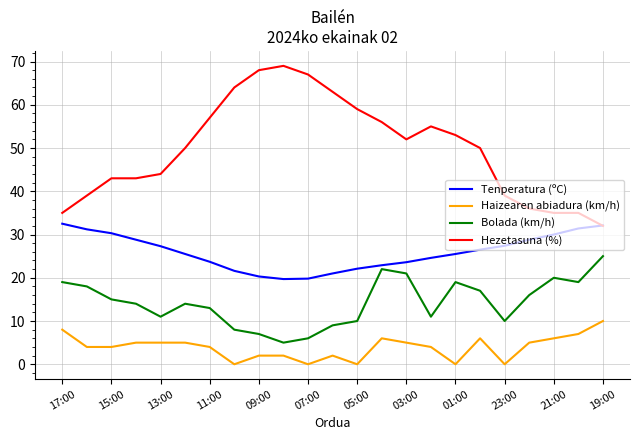

Which series has the largest total across all categories?

Hezetasuna (%)